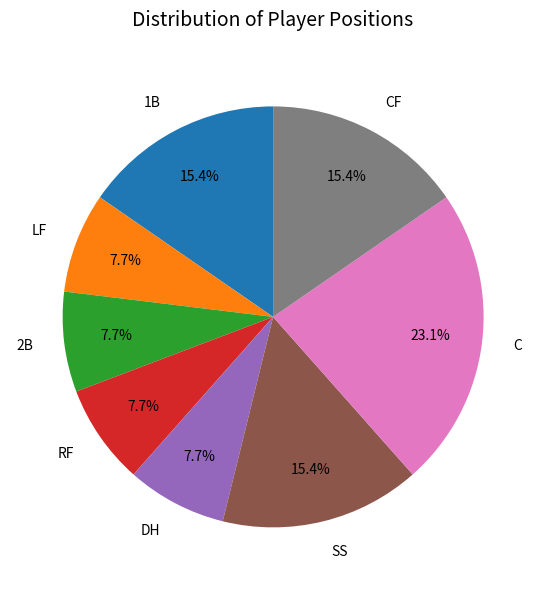

Which slice is the largest?

C